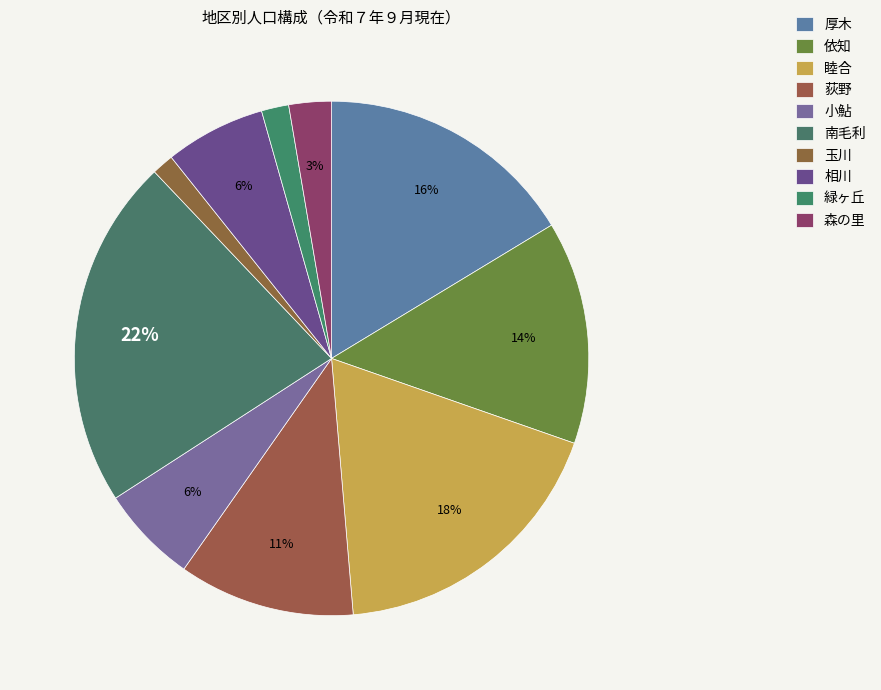

How many slices are in this pie chart?

10